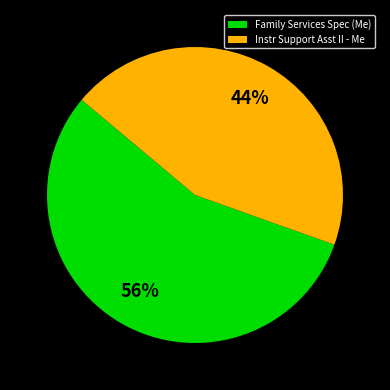

Is the sum of Instr Support Asst II - Me and Family Services Spec (Me) greater than half?

Yes